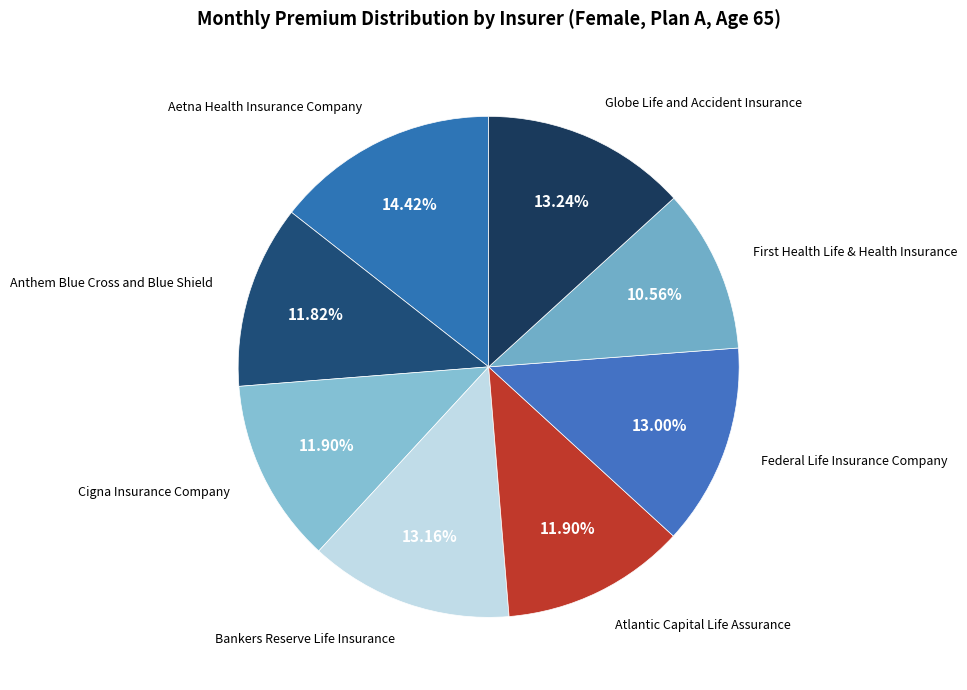

Is the sum of Globe Life and Accident Insurance and Aetna Health Insurance Company greater than half?

No